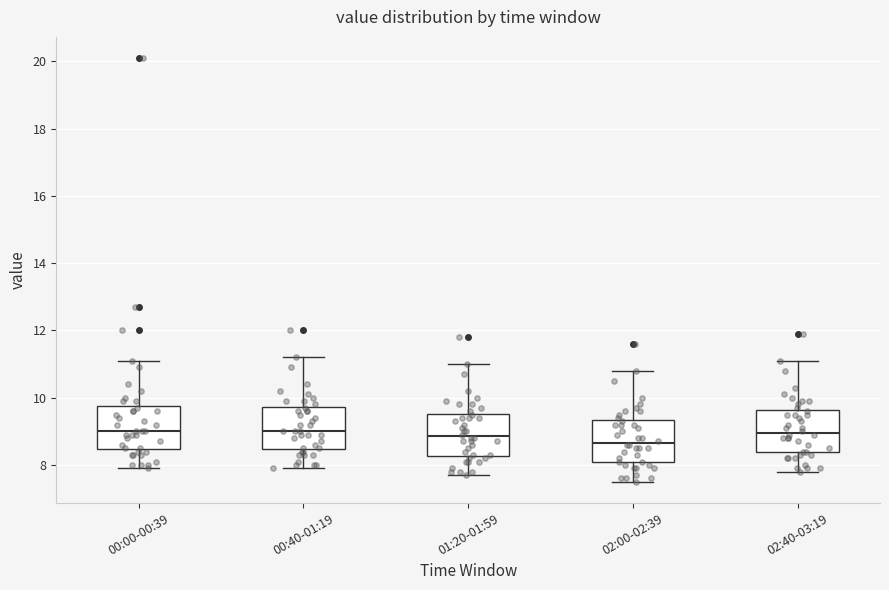

Reading left to right, read every box against the y-axis: the position of its median line, the range the box covers, and the ends of its whiskers. The values are not printed on the chart, so give them approximately, as read against the axis.

00:00-00:39: median 9.0, box 8.4 to 9.8, whiskers 8.0 to 11.2
00:40-01:19: median 9.0, box 8.4 to 9.8, whiskers 8.0 to 11.2
01:20-01:59: median 8.8, box 8.2 to 9.6, whiskers 7.8 to 11.0
02:00-02:39: median 8.6, box 8.0 to 9.4, whiskers 7.6 to 10.8
02:40-03:19: median 9.0, box 8.4 to 9.6, whiskers 7.8 to 11.2